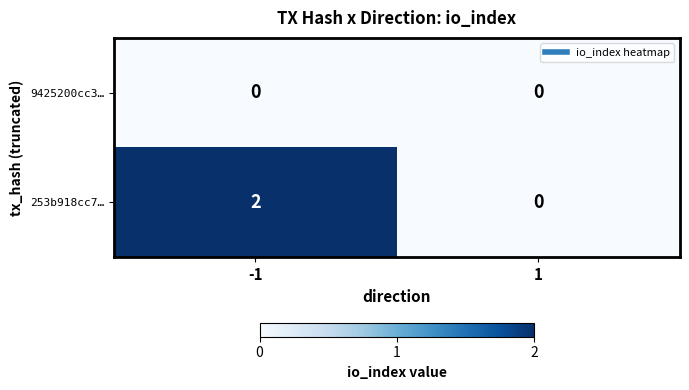

Which series has the largest total across all categories?

253b918cc7…